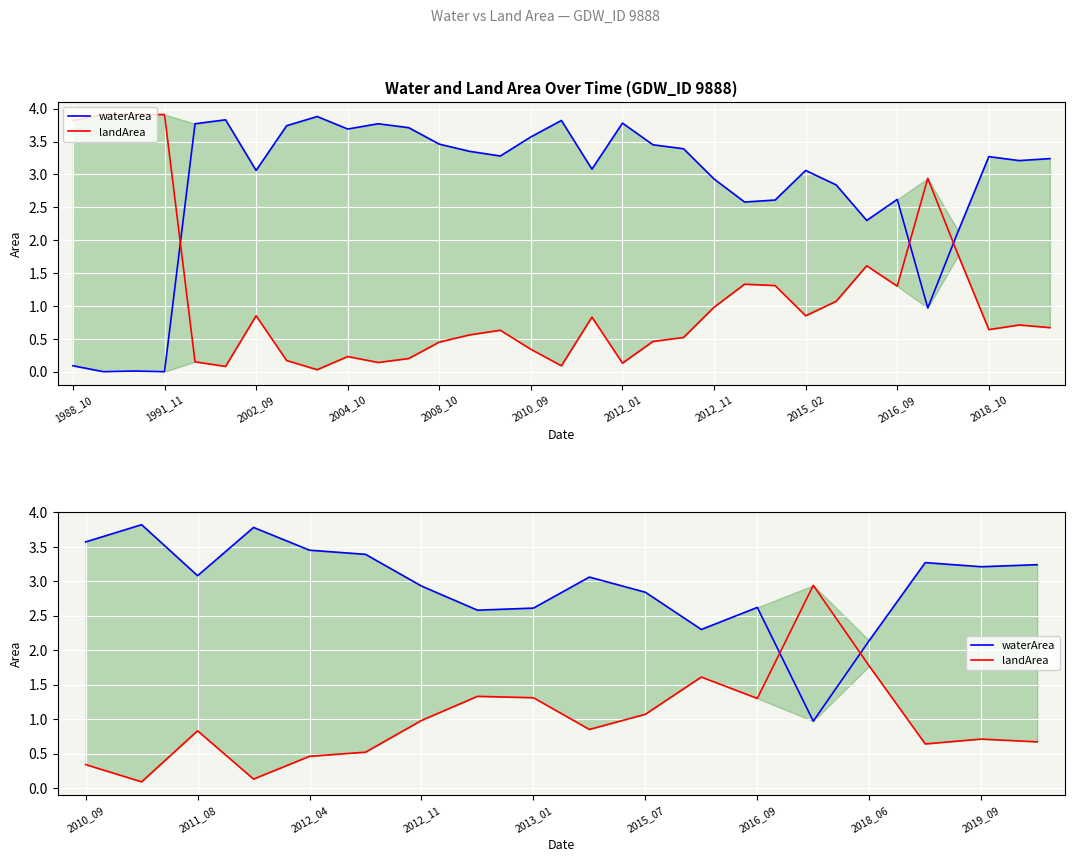

What is the difference between the maximum and minimum values in the landArea series?

2.9